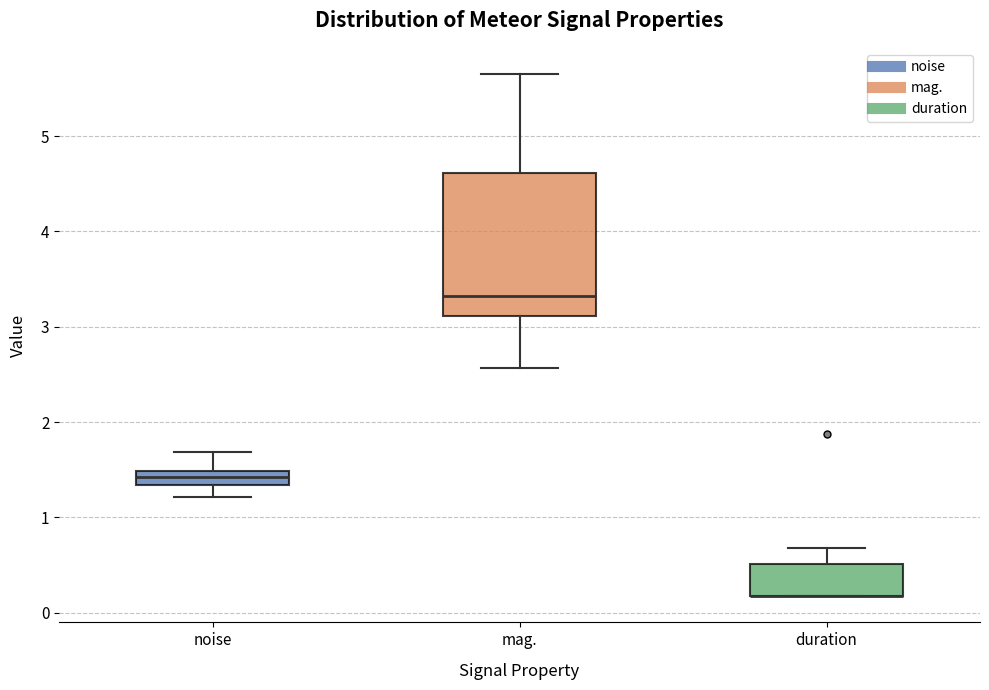

Where does the median line of the box for noise sit on the y-axis? The values are not printed on the chart, so give them approximately, as read against the axis.

1.4